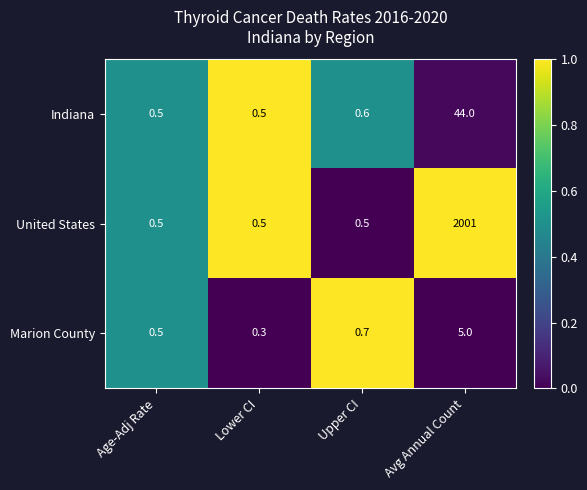

Reading left to right, transcribe all the data shown in this chart.

Indiana: 0.5	0.5	0.6	44.0
United States: 0.5	0.5	0.5	2001.0
Marion County: 0.5	0.3	0.7	5.0